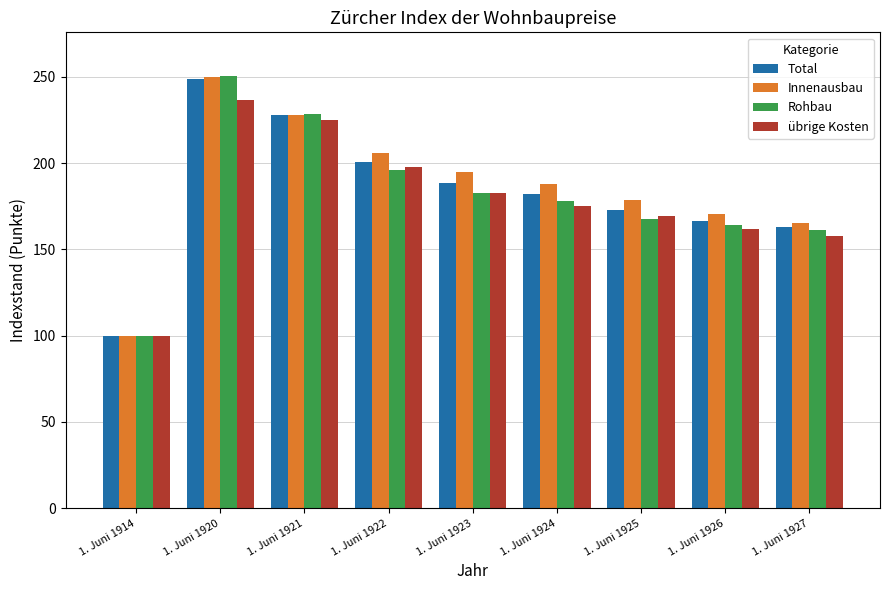

True or false: übrige Kosten has a value of 182.9 at 1. Juni 1923.

True